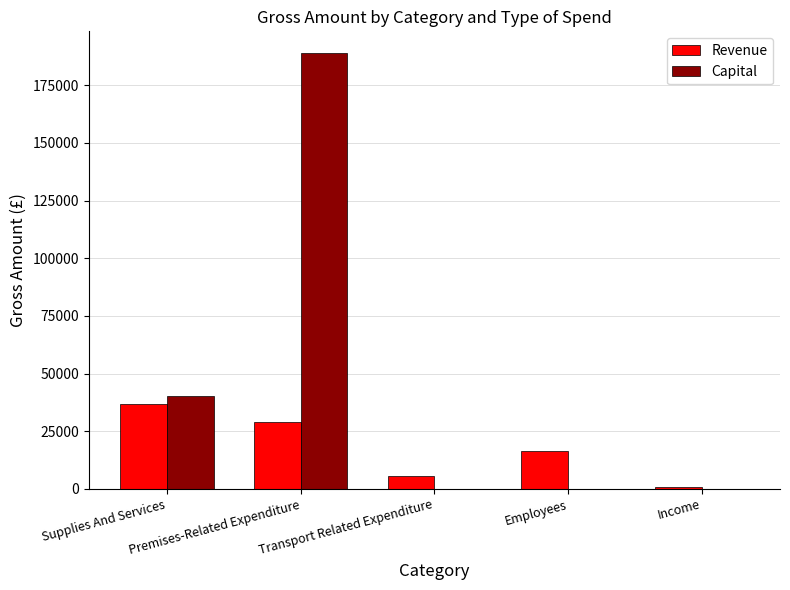

Where does the Revenue series first go above 16438?

Supplies And Services